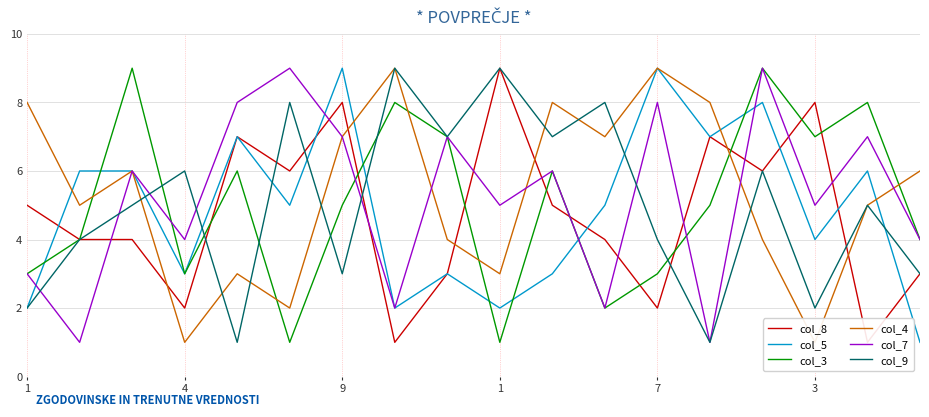

Which has a higher value, 3 or 4?

3